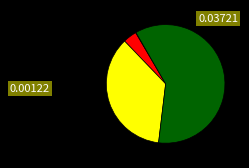

Which slice is the smallest?

CAMP HILL PRIMARY SCHOOL